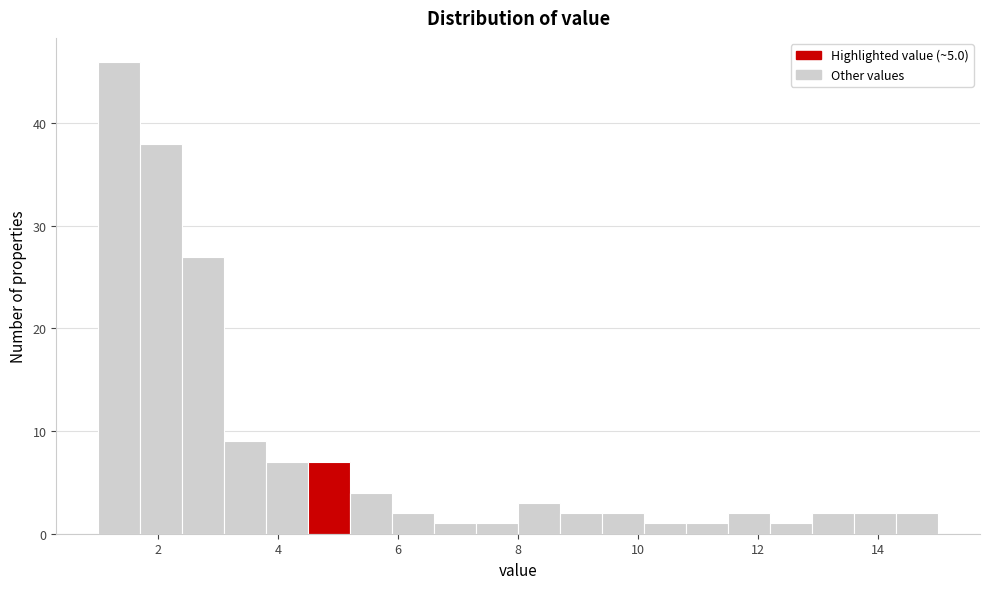

Read against the x-axis, roughly where is the centre of the tallest bar?

1.4